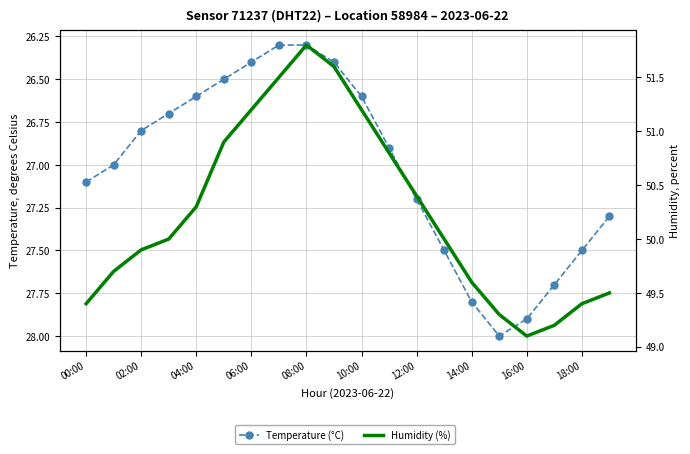

Is it true that temperature equals 42.1 at 14:00?

False